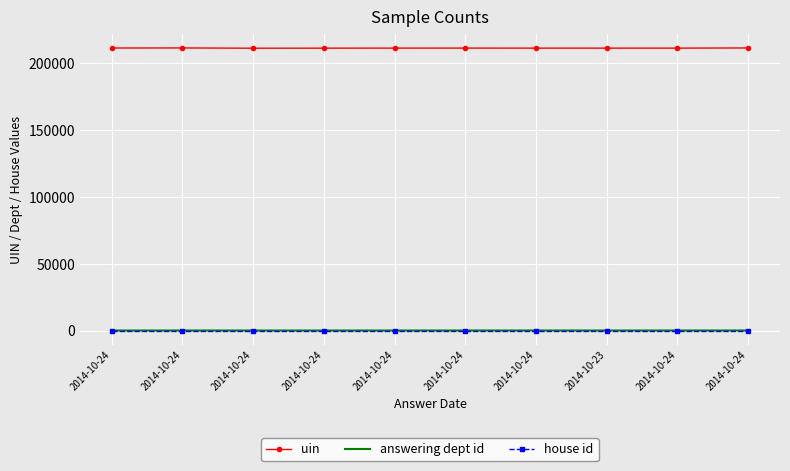

Reading left to right, list all the values displayed in this chart.

uin: 2014-10-24=211354	2014-10-24=211402	2014-10-24=211207	2014-10-24=211246	2014-10-24=211279	2014-10-24=211291	2014-10-24=211263	2014-10-23=211267	2014-10-24=211265	2014-10-24=211399
answering dept id: 2014-10-24=17	2014-10-24=53	2014-10-24=27	2014-10-24=27	2014-10-24=27	2014-10-24=53	2014-10-24=53	2014-10-23=29	2014-10-24=53	2014-10-24=53
house id: 2014-10-24=1	2014-10-24=1	2014-10-24=1	2014-10-24=1	2014-10-24=1	2014-10-24=1	2014-10-24=1	2014-10-23=1	2014-10-24=1	2014-10-24=1